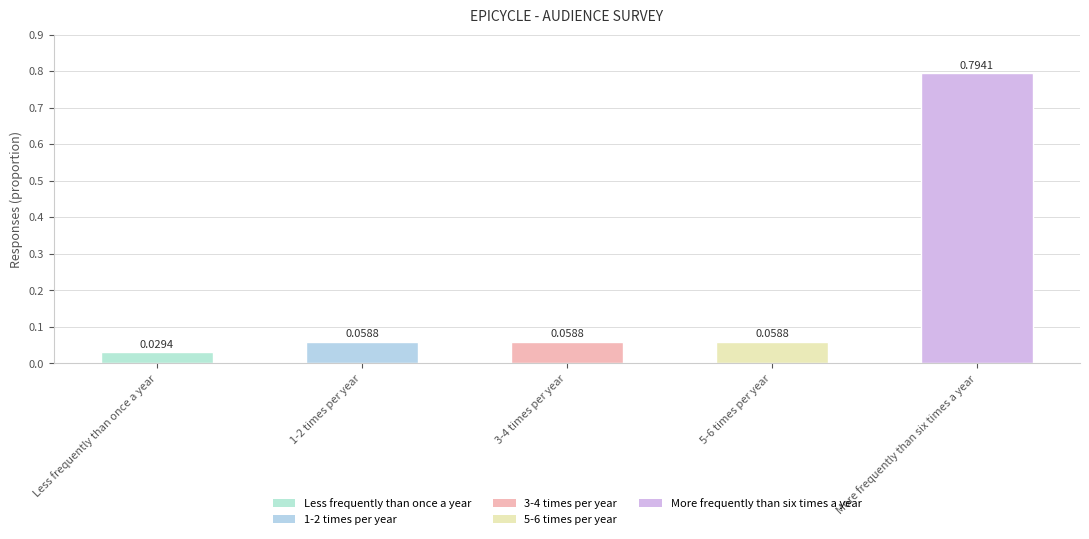

At which category does the chart reach its minimum across all series?

Less frequently than once a year